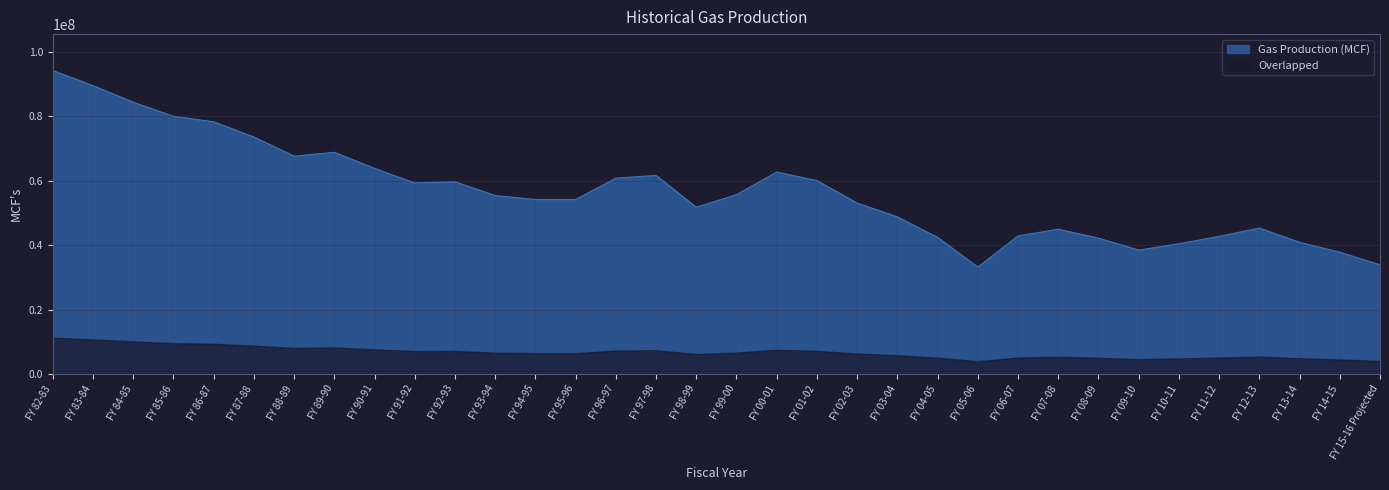

What is the ratio of the value at FY 82-83 to the value at FY 83-84?

1.1